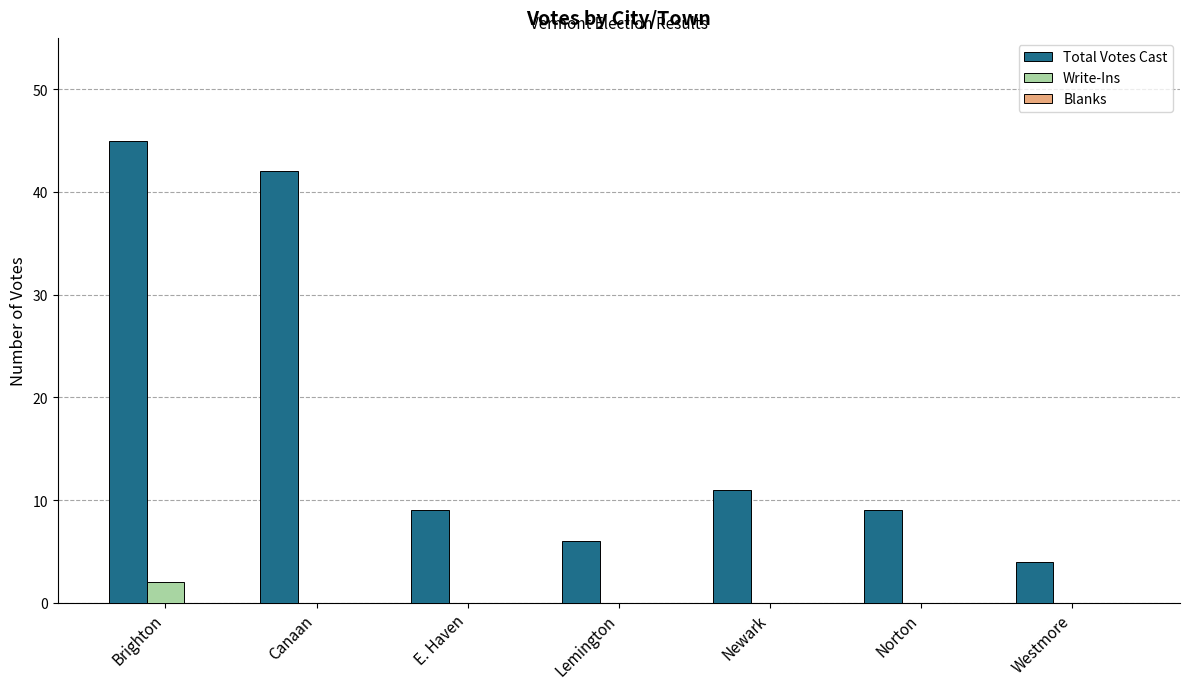

At which label is Total Votes Cast closest to 24?

Newark